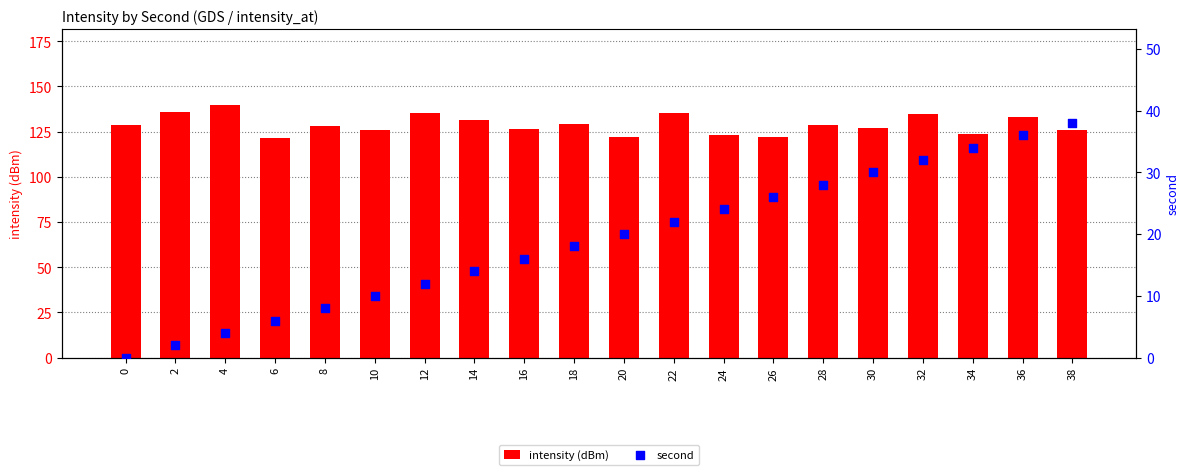

Which series has the largest total across all categories?

intensity (dBm)